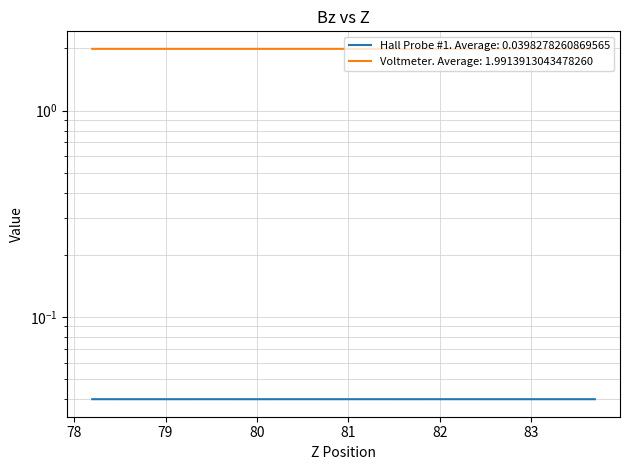

What are all the series names shown in the legend?

Hall Probe #1, Voltmeter